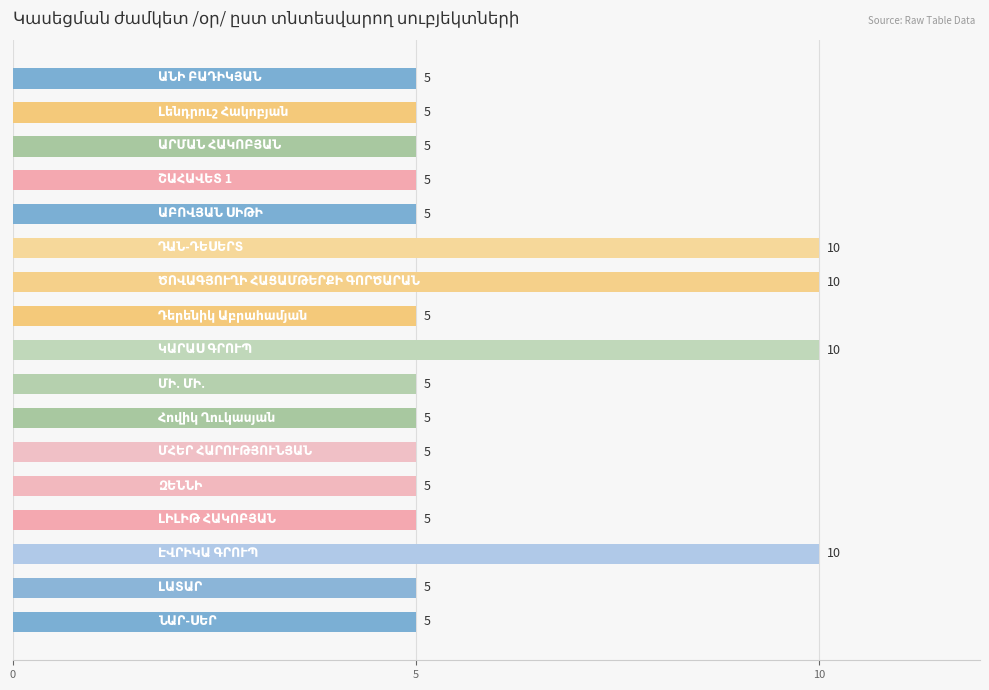

How many distinct data groups are displayed?

1